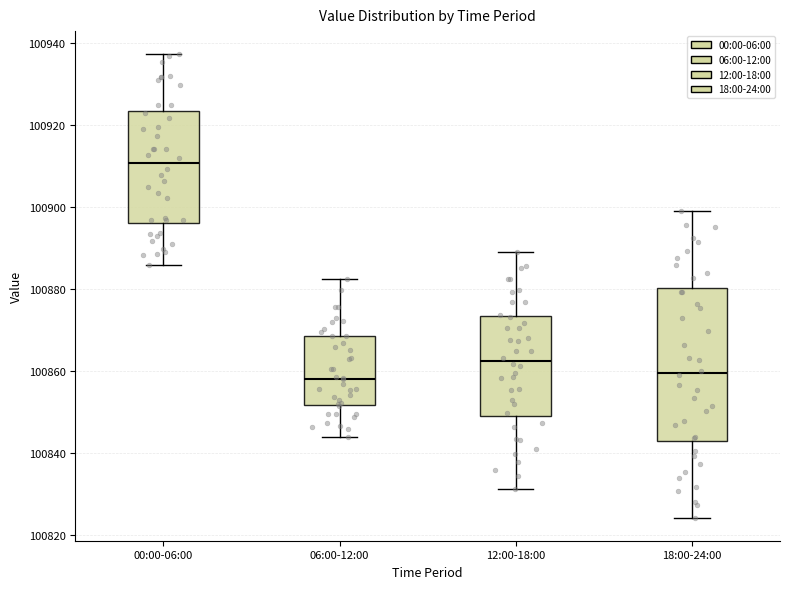

Comparing the boxes themselves (not the whiskers), which one is the tallest?

18:00-24:00